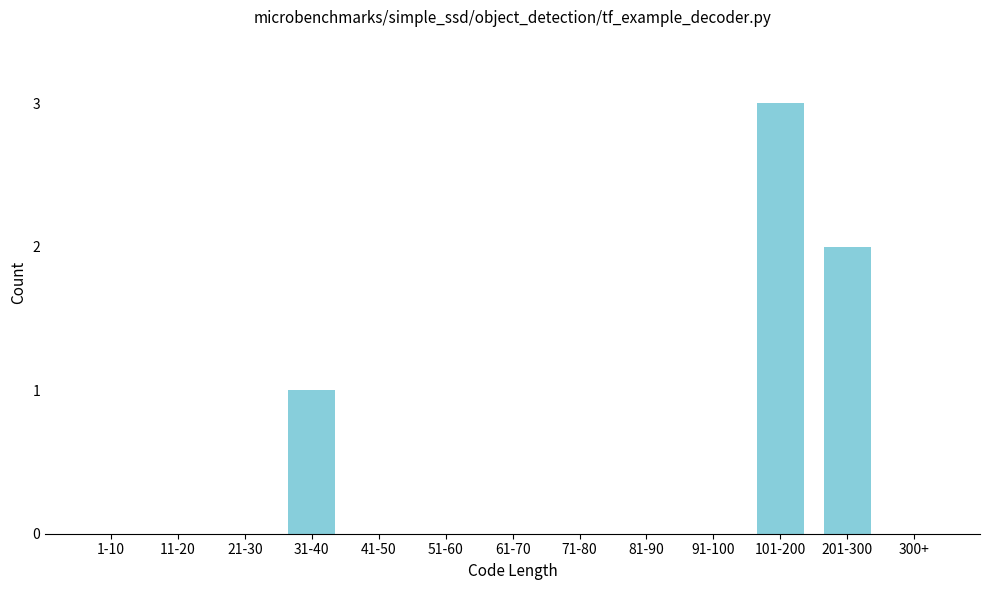

Reading left to right, list all the values displayed in this chart.

1-10=0	11-20=0	21-30=0	31-40=1	41-50=0	51-60=0	61-70=0	71-80=0	81-90=0	91-100=0	101-200=3	201-300=2	300+=0